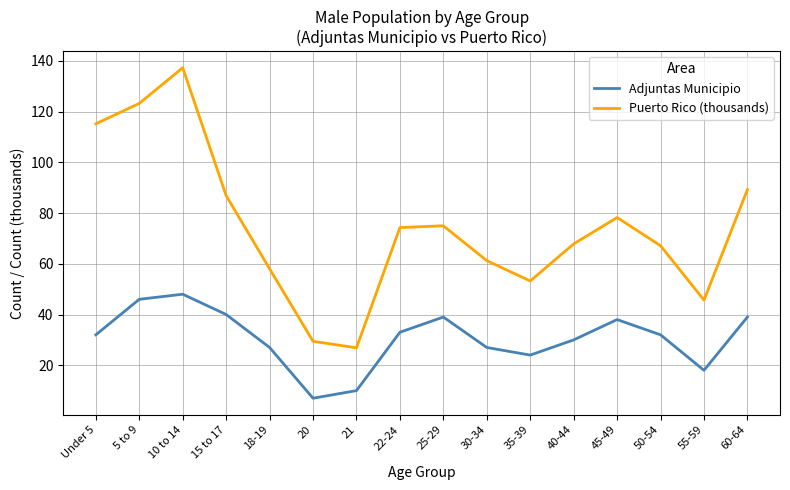

Reading left to right, list all the values displayed in this chart.

Adjuntas Municipio: Under 5=32.0	5 to 9=46.0	10 to 14=48.0	15 to 17=40.0	18-19=27.0	20=7.0	21=10.0	22-24=33.0	25-29=39.0	30-34=27.0	35-39=24.0	40-44=30.0	45-49=38.0	50-54=32.0	55-59=18.0	60-64=39.0
Puerto Rico (thousands): Under 5=115.2	5 to 9=123.2	10 to 14=137.3	15 to 17=86.8	18-19=58.0	20=29.4	21=26.9	22-24=74.3	25-29=75.0	30-34=61.2	35-39=53.2	40-44=67.8	45-49=78.2	50-54=67.1	55-59=45.7	60-64=89.2